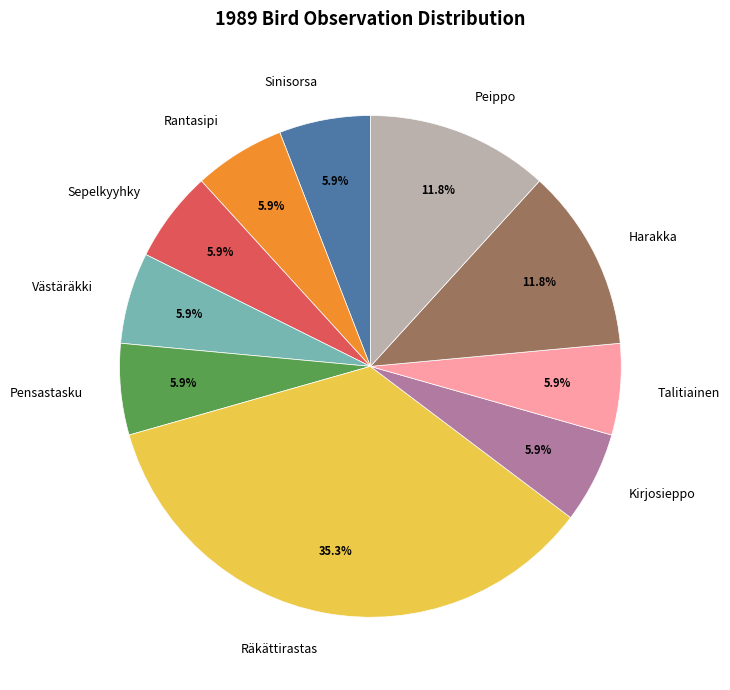

How many slices are in this pie chart?

10